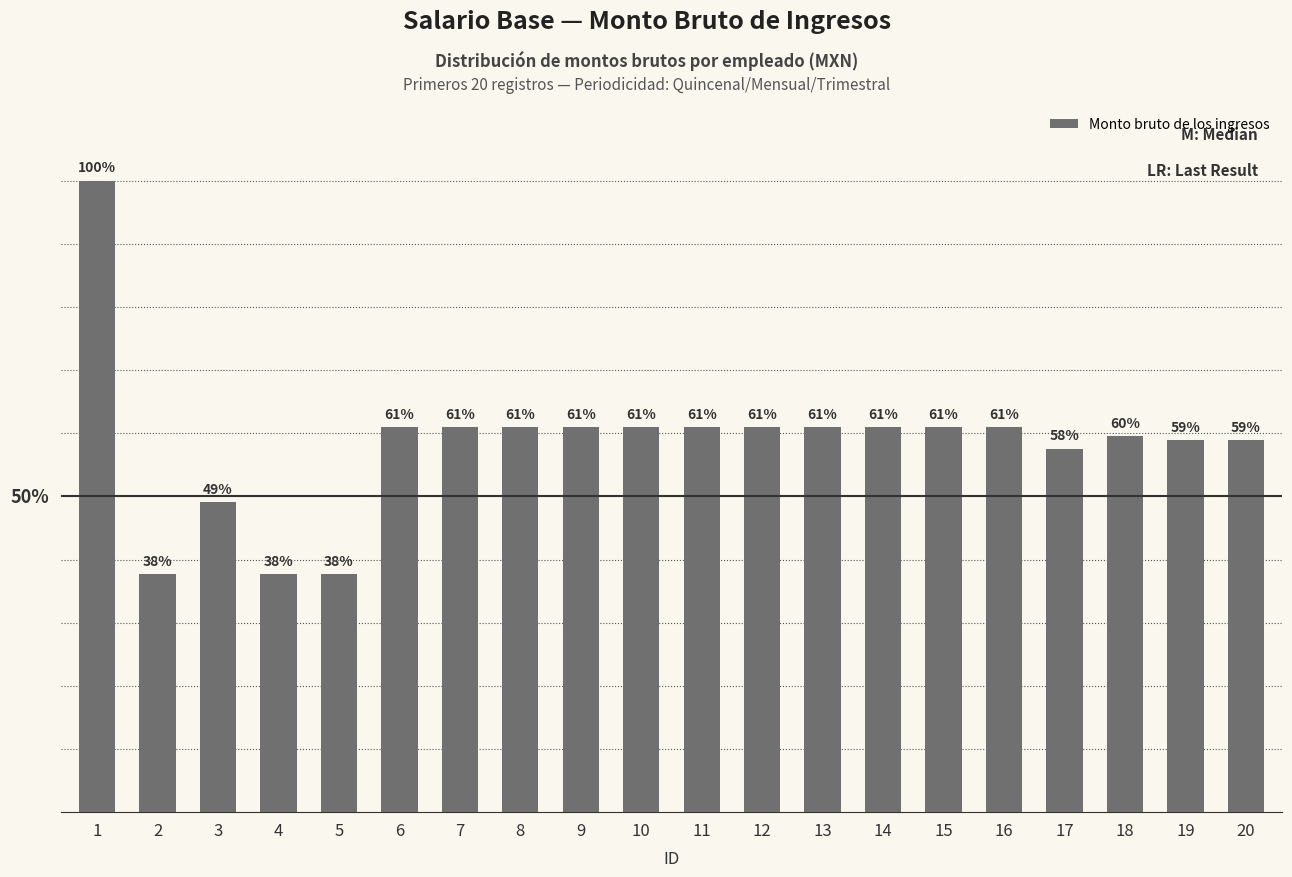

Are the bars horizontal?

No